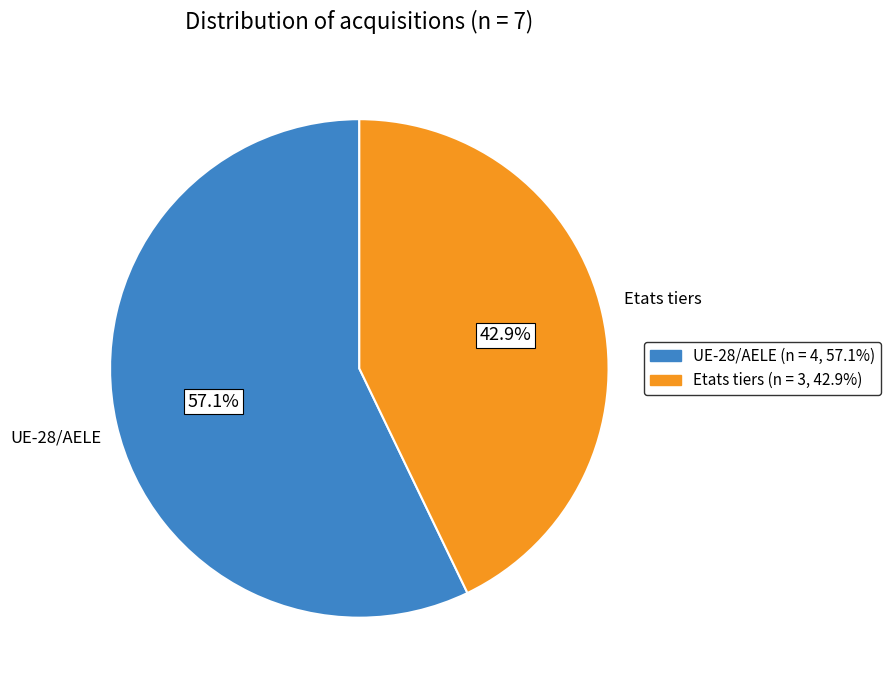

To the nearest percent, what is the difference between the Etats tiers and UE-28/AELE slice percentages?

14%